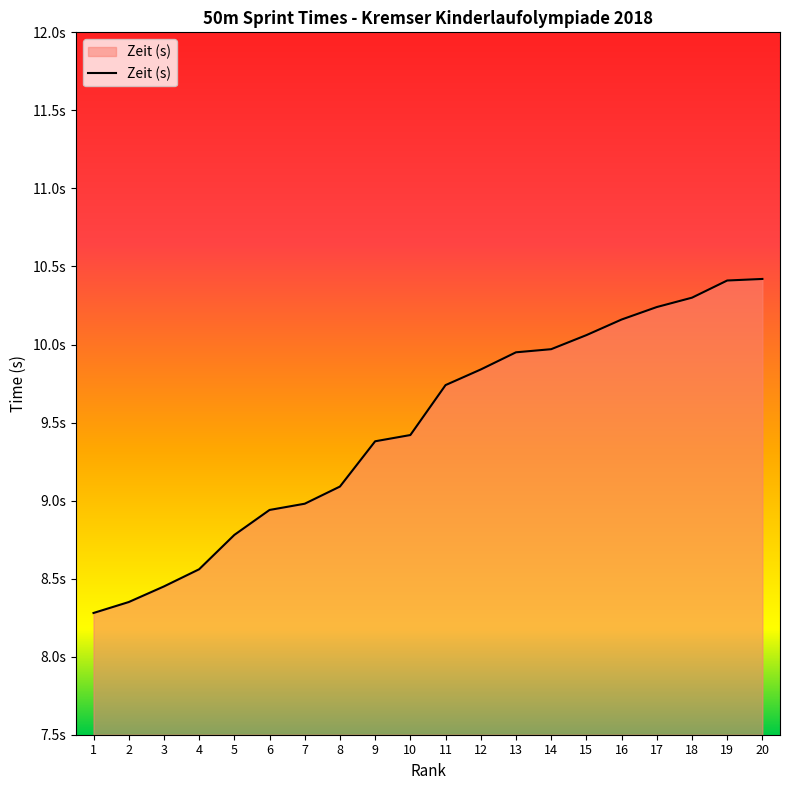

What is the change in value from 15 to 17?

+0.2